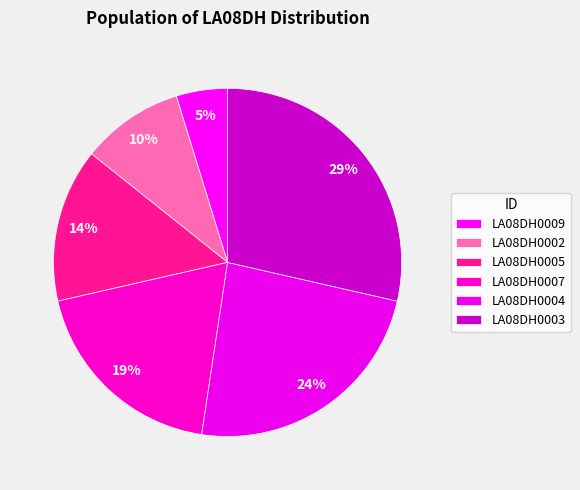

Count the number of slices in the pie.

6